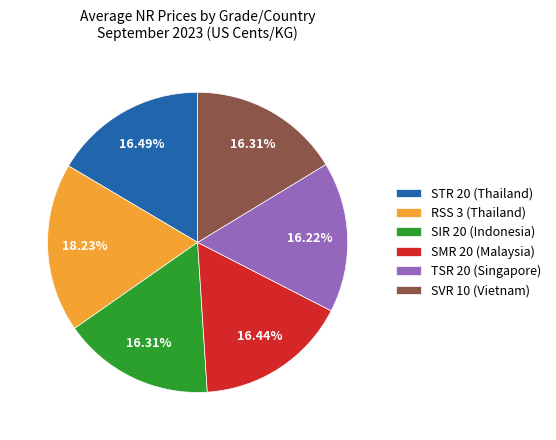

How much of the chart is everything except SIR 20 (Indonesia)?

83.7%